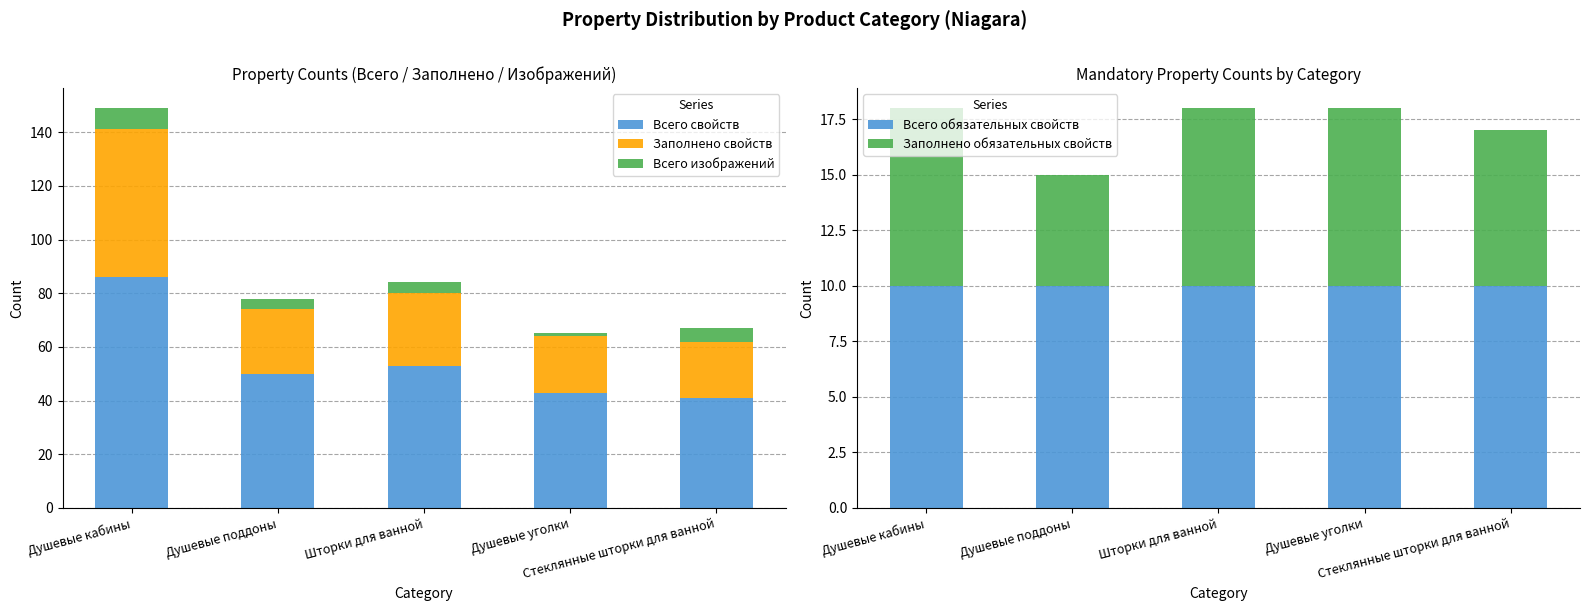

Is the value of Всего свойств at Шторки для ванной greater than the value of Всего обязательных свойств at Душевые кабины?

Yes